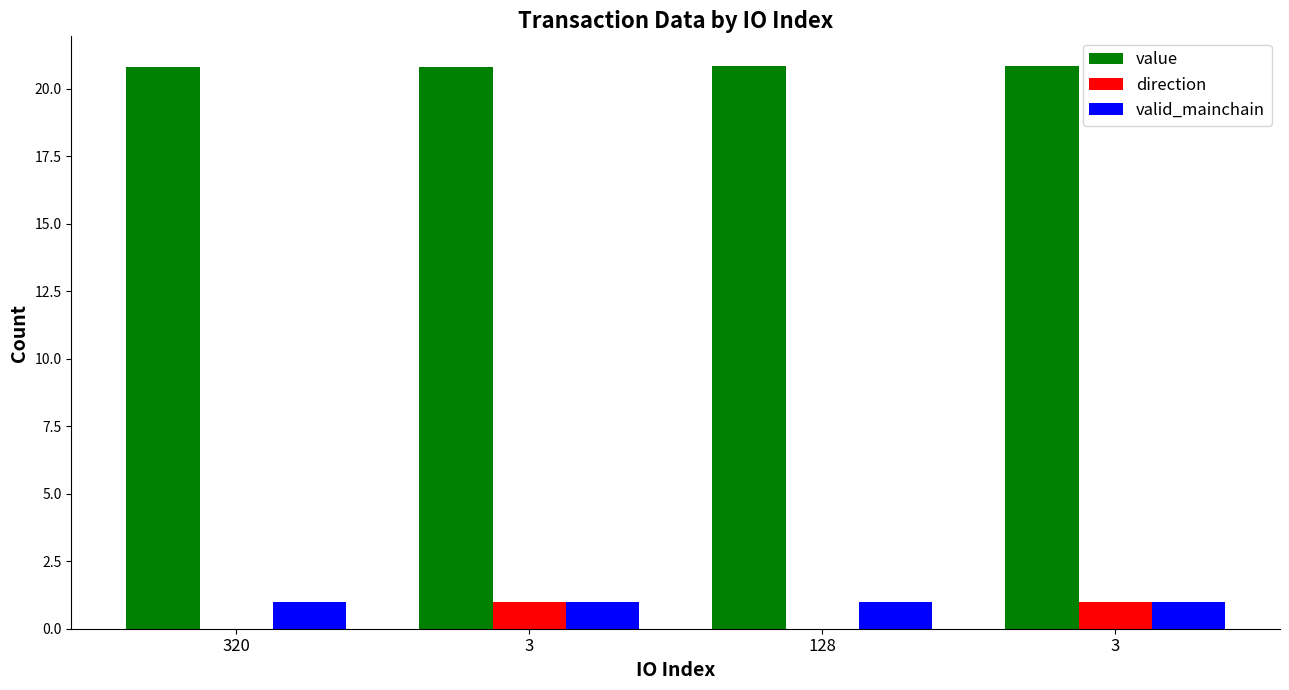

The value of value at 320 is 20.8. True or false?

True